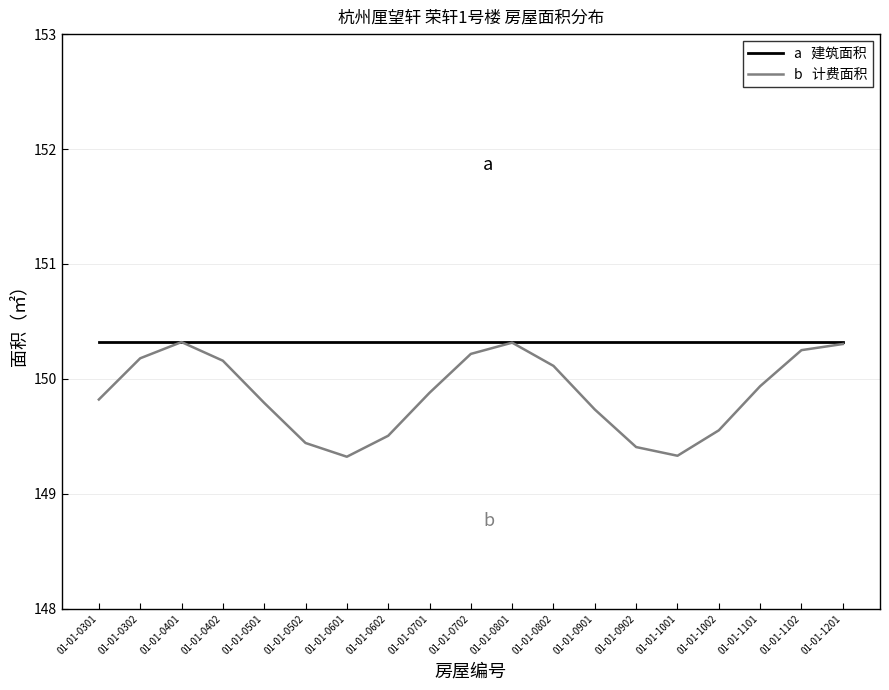

What is the spread (max minus min) of values at 01-01-0901?

0.6